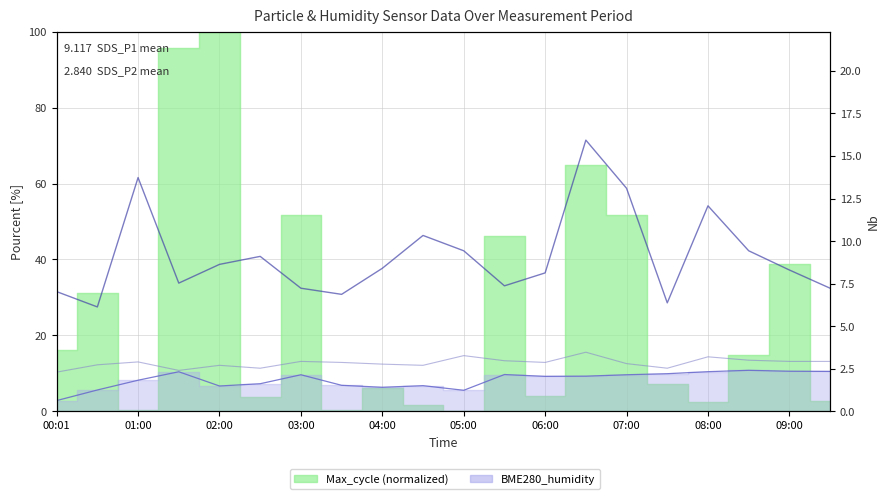

True or false: SDS_P1 and SDS_P2 intersect in this chart.

False